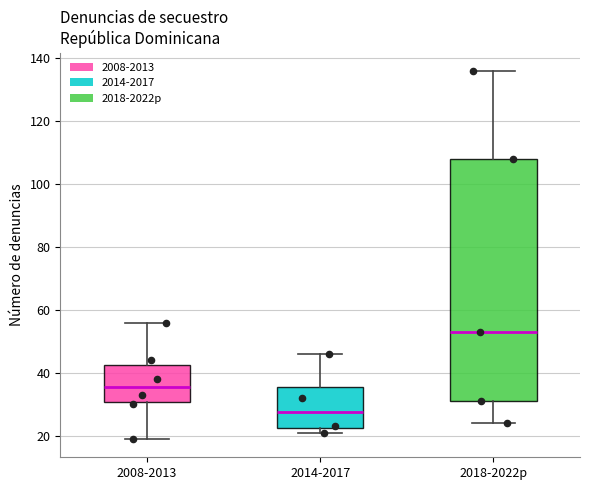

Where is the lower edge of the box for 2014-2017 on the y-axis? The values are not printed on the chart, so give them approximately, as read against the axis.

22